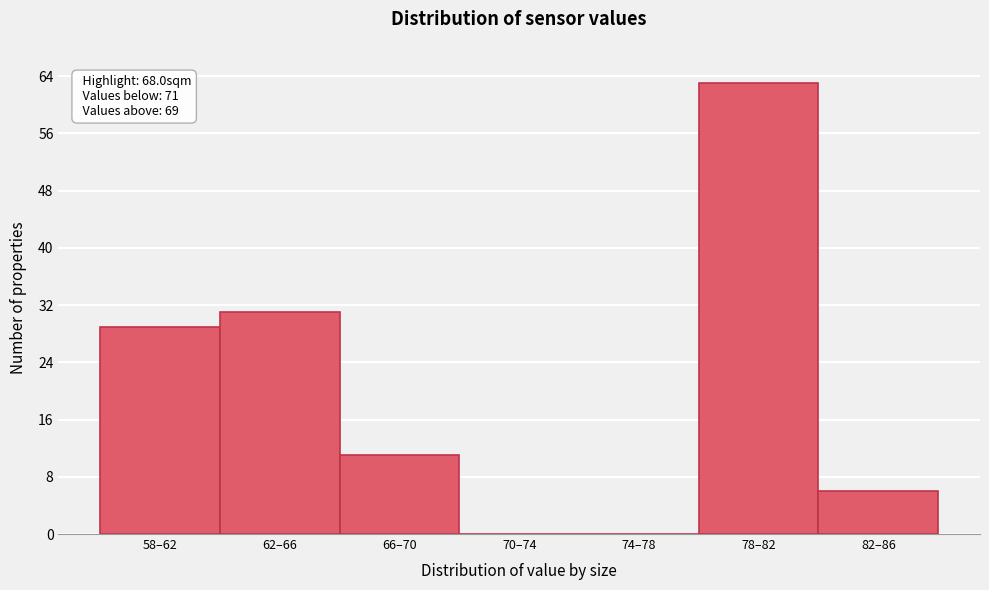

Reading left to right, transcribe all the data shown in this chart.

58–62=29	62–66=31	66–70=11	70–74=0	74–78=0	78–82=63	82–86=6